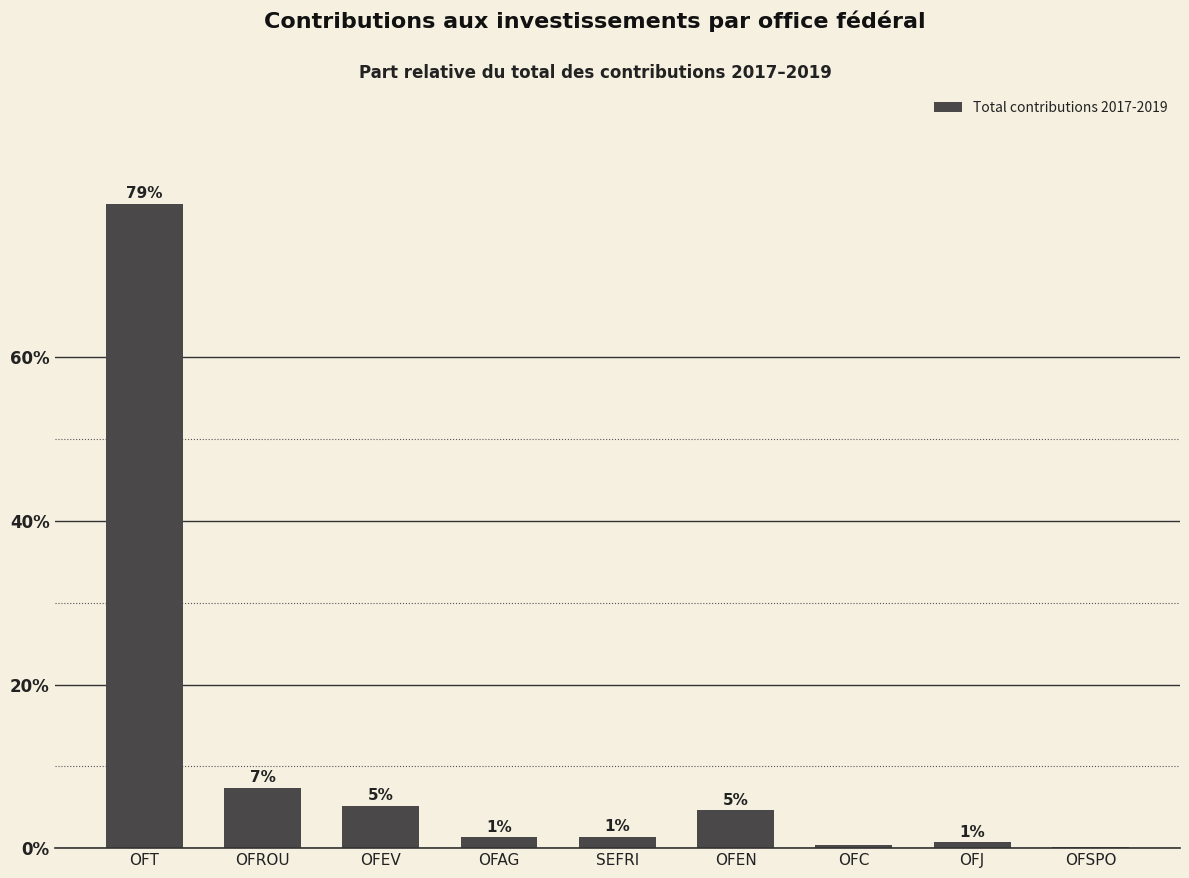

Which label corresponds to the smallest value in the chart?

OFSPO